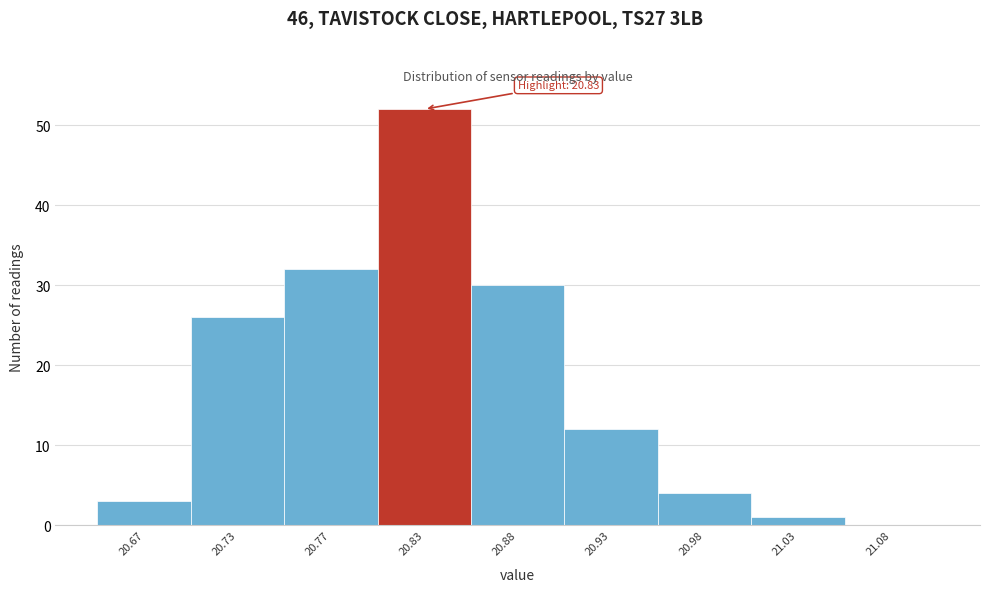

Reading left to right, list all the values displayed in this chart.

20.67=3	20.73=26	20.77=32	20.83=52	20.88=30	20.93=12	20.98=4	21.03=1	21.08=0